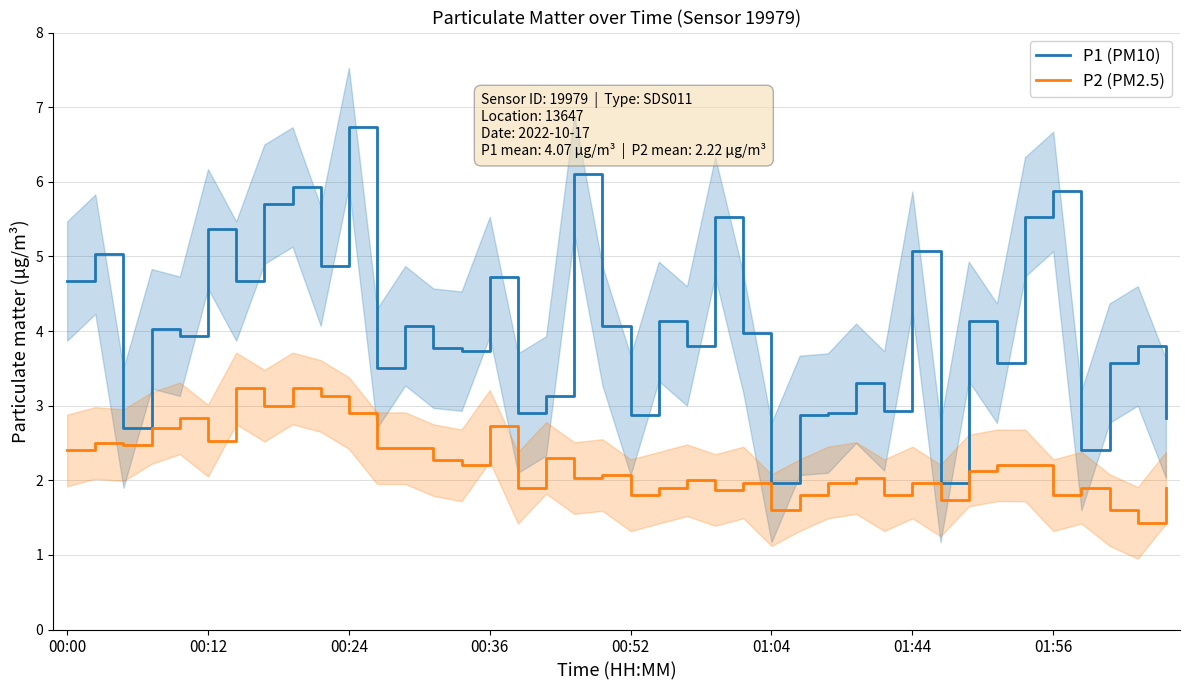

Which category has the lowest value in the P2 (PM2.5) series?

38